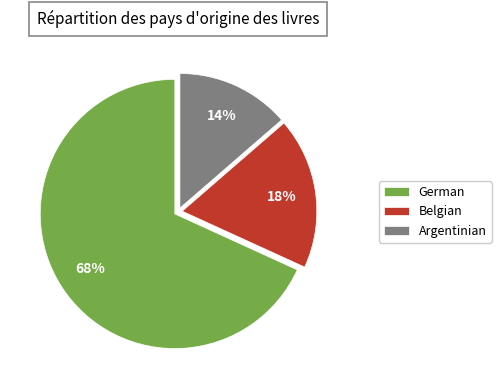

How many segments does this pie chart have?

3